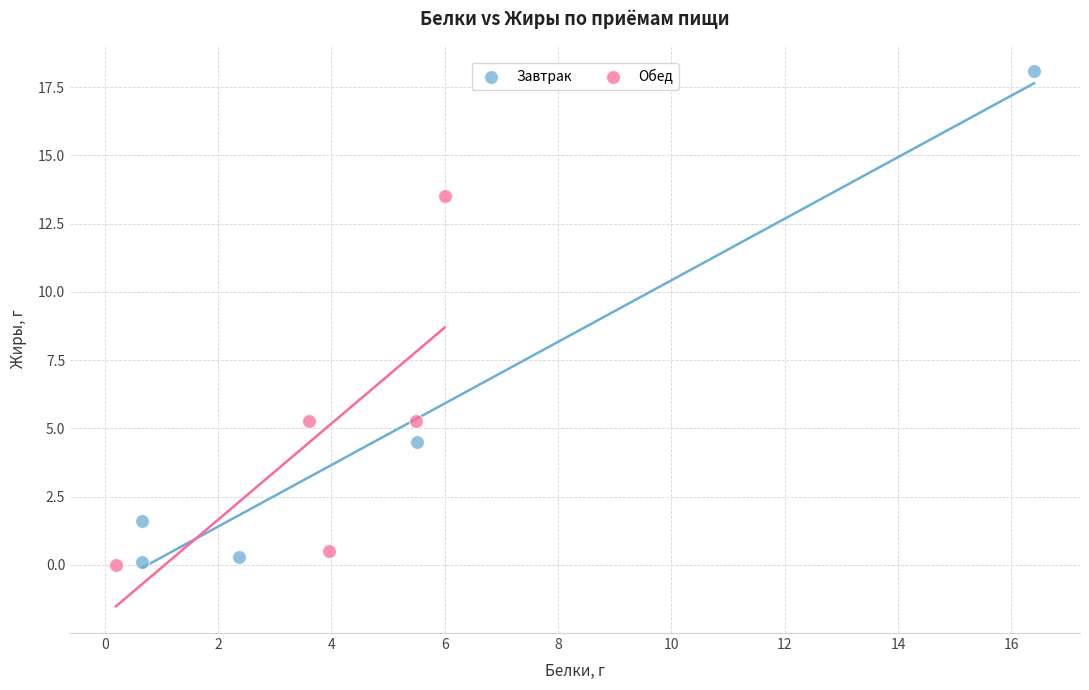

Which series contains the highest Y value?

Завтрак